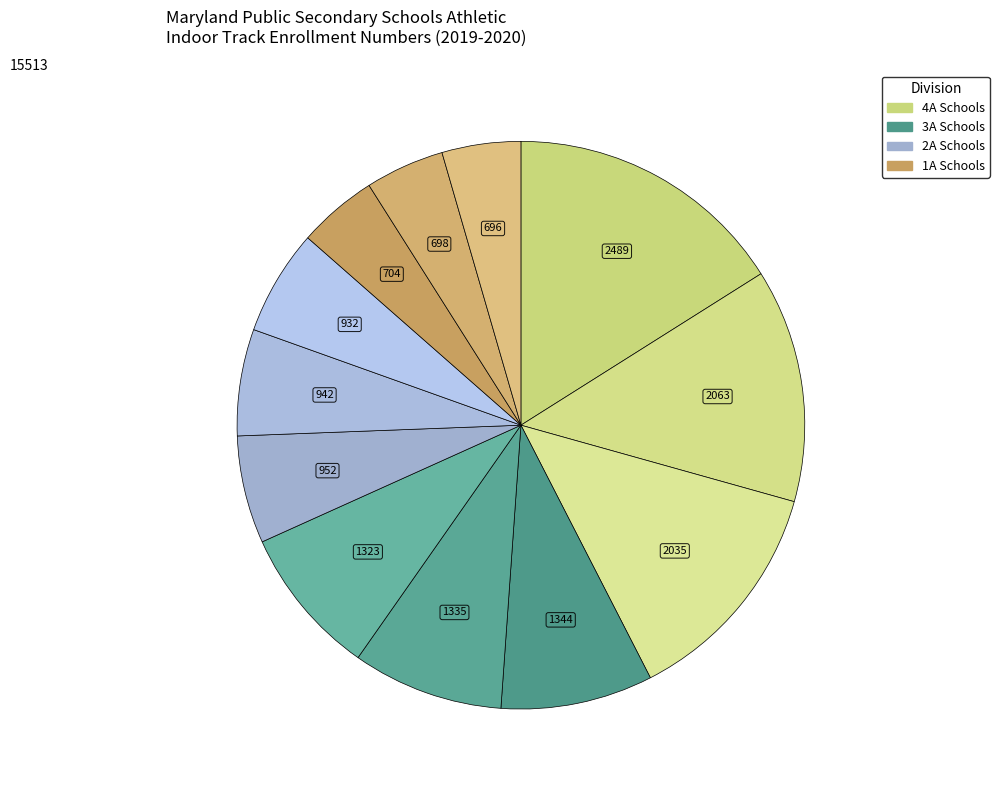

How many slices are in this pie chart?

12